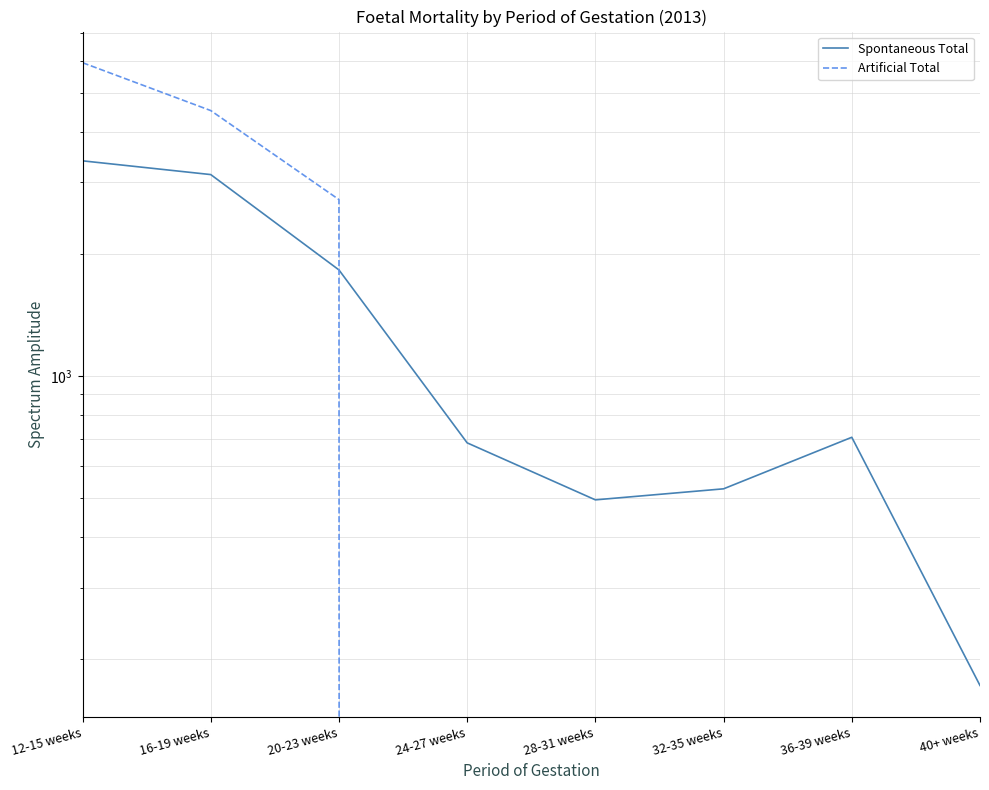

Where is the first local minimum for Spontaneous Total?

28-31 weeks